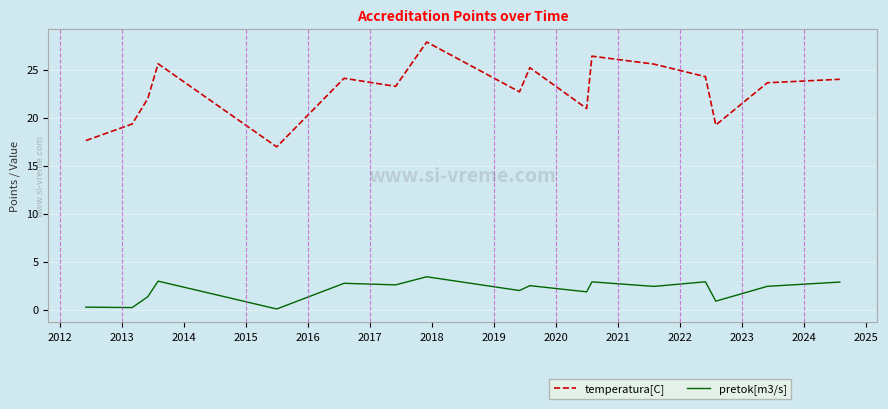

True or false: temperatura[C] has more than 2 points higher than both neighbors.

True